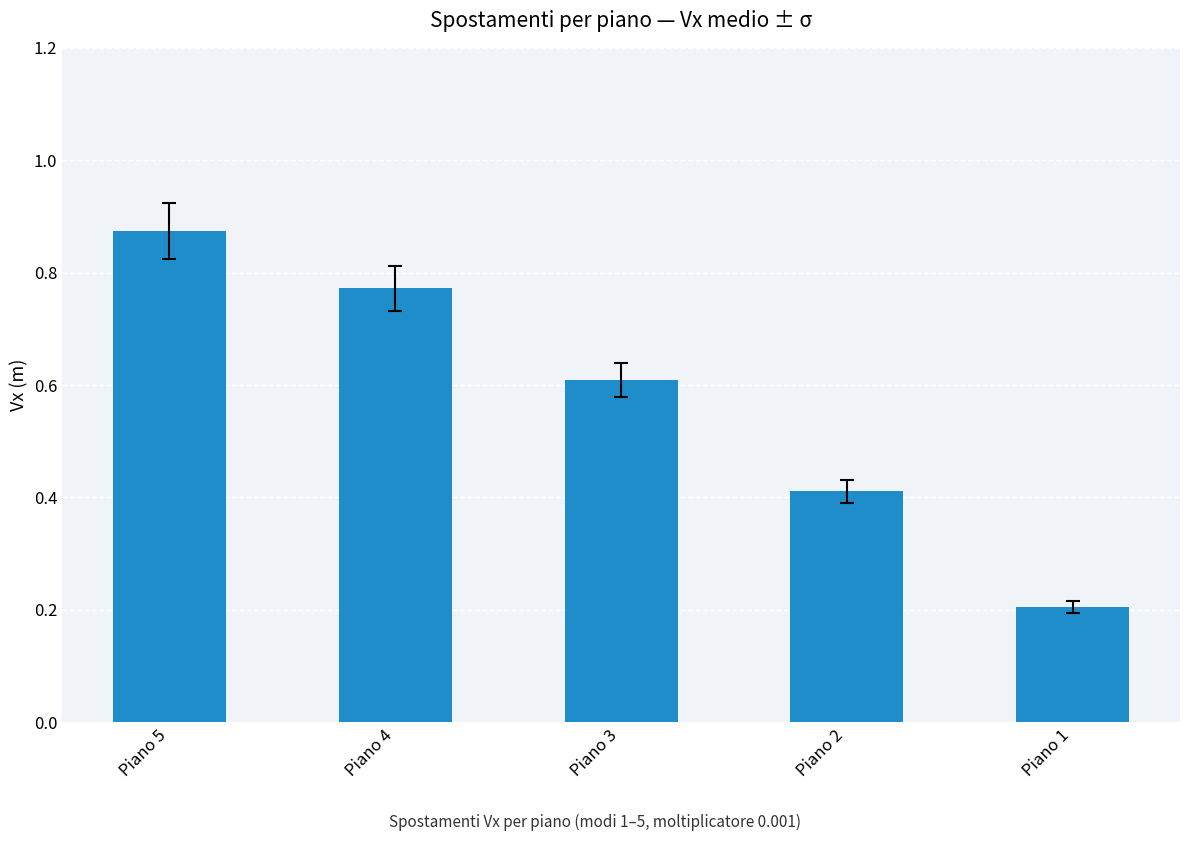

Which category has the lowest value across all series?

Piano 1